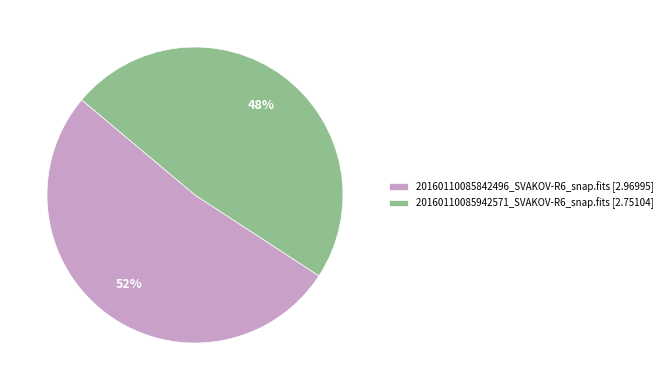

What is the majority slice?

20160110085842496_SVAKOV-R6_snap.fits